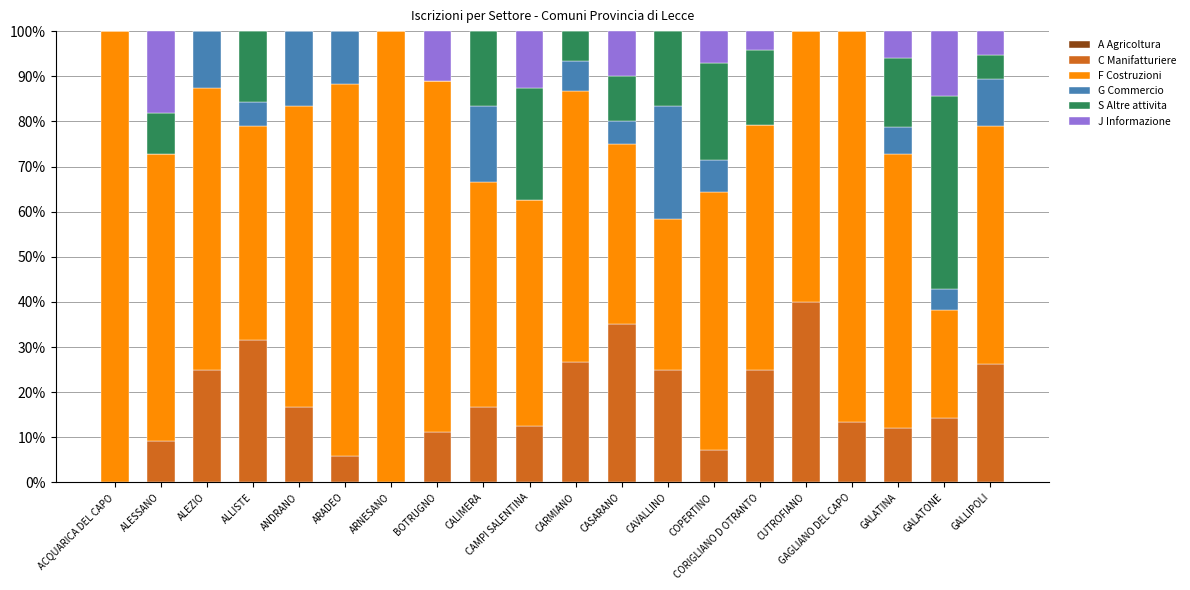

Count the number of categories in the chart.

20